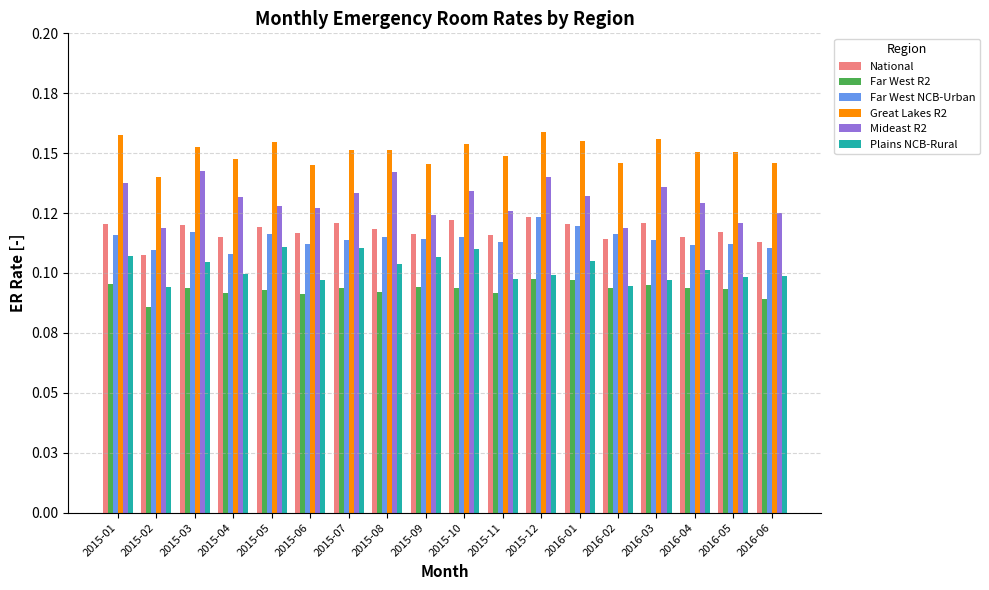

Rank the series at 2016-05 from lowest to highest value.

Far West R2, Plains NCB-Rural, Far West NCB-Urban, National, Mideast R2, Great Lakes R2